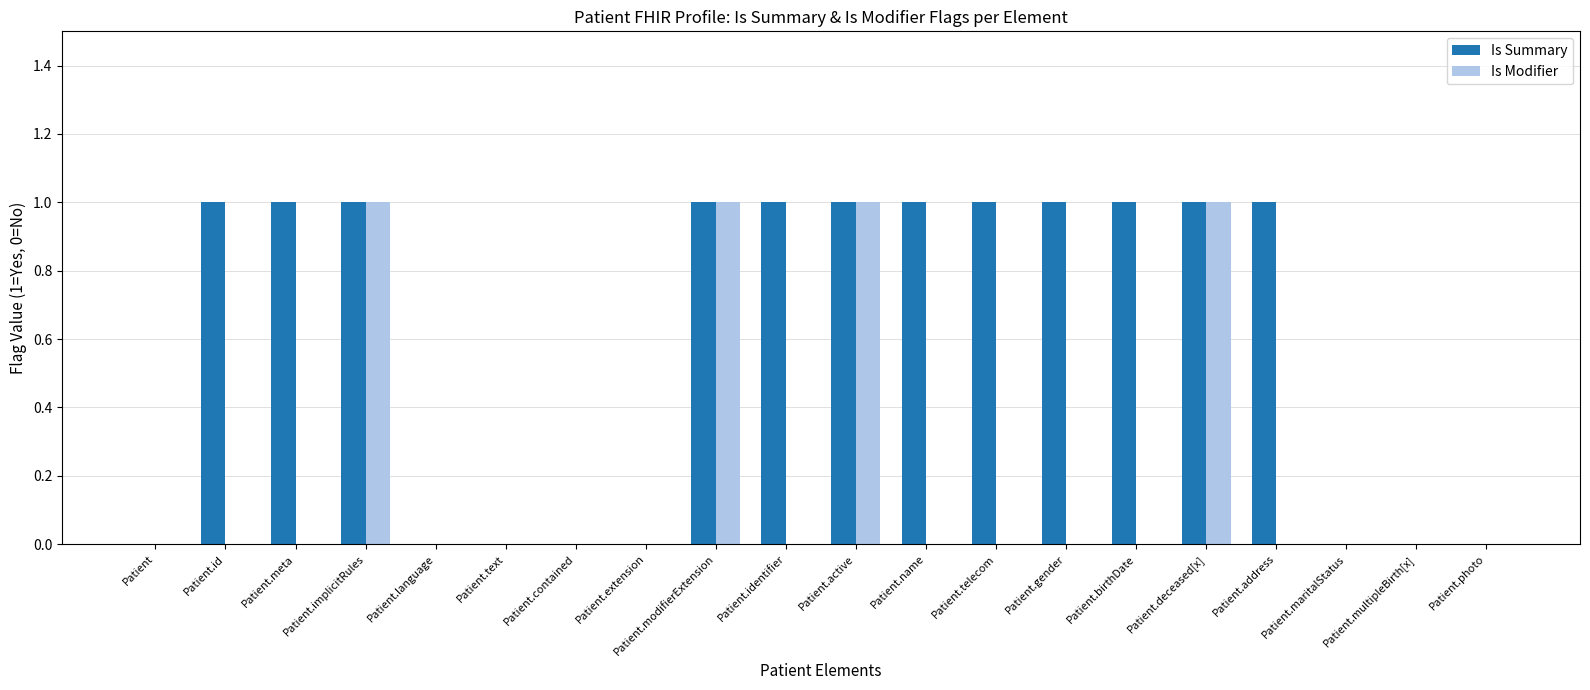

Which series changed the most between Patient.active and Patient.name?

Is Modifier